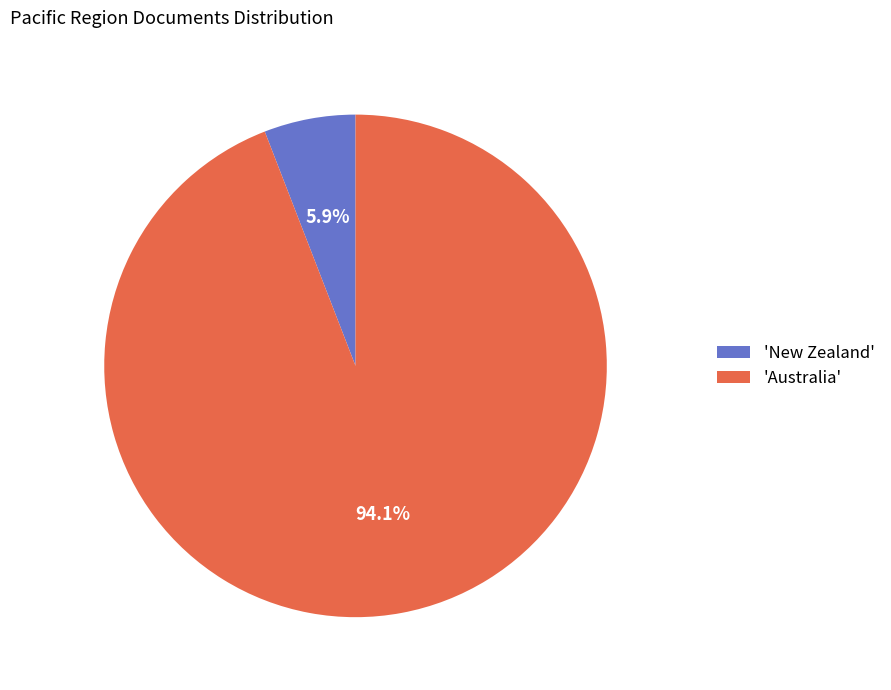

Is the sum of 'New Zealand' and 'Australia' greater than half?

Yes